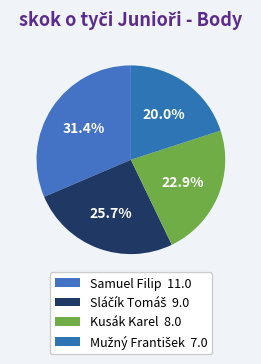

To the nearest percent, what percentage of the pie is Mužný František?

20%